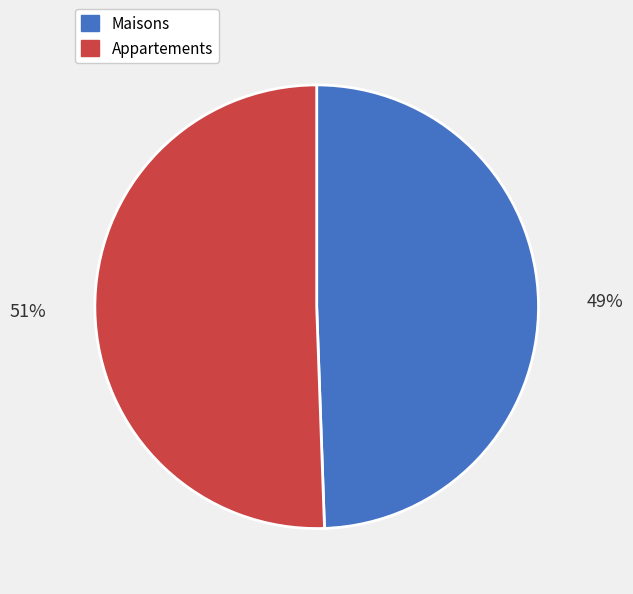

How many slices are in this pie chart?

2